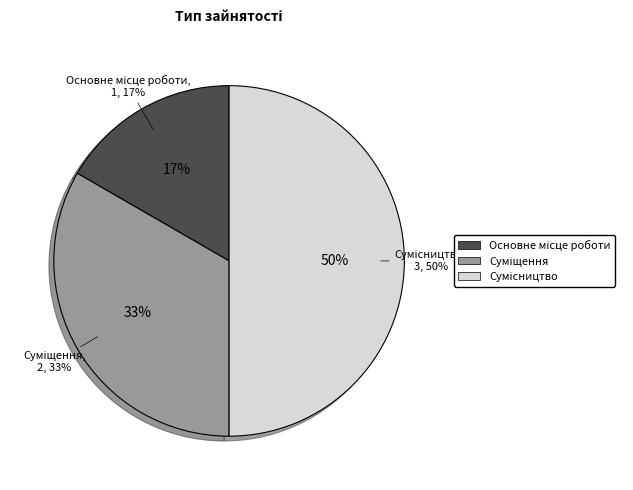

What percentage is the Суміщення slice, to the nearest percent?

33%